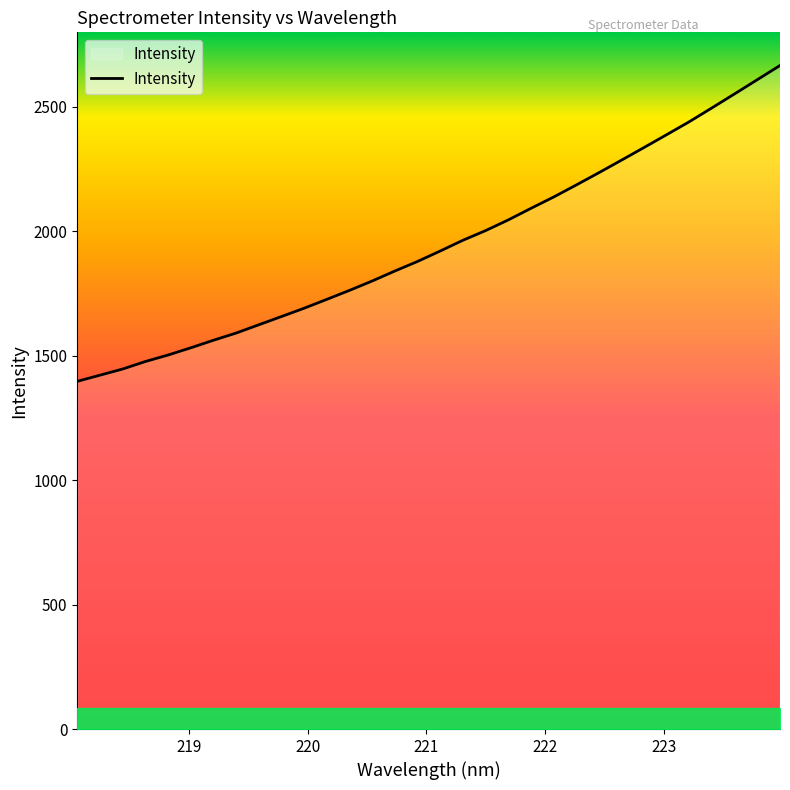

What is the difference between the maximum and minimum values?

1268.4